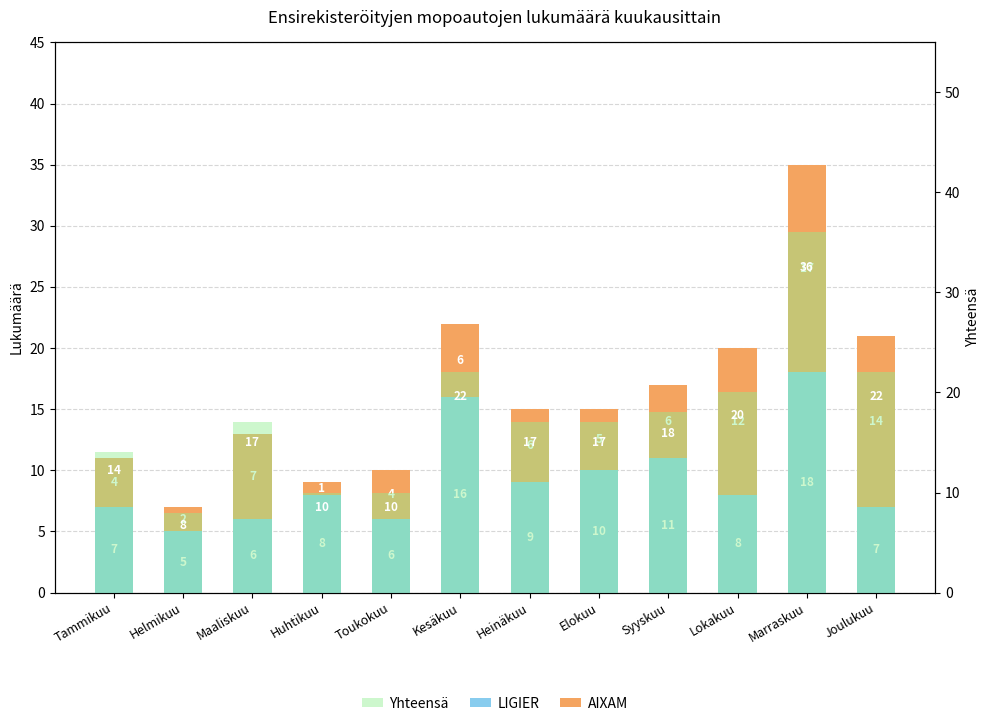

List the series in order of their peak value, lowest first.

AIXAM, LIGIER, Yhteensä